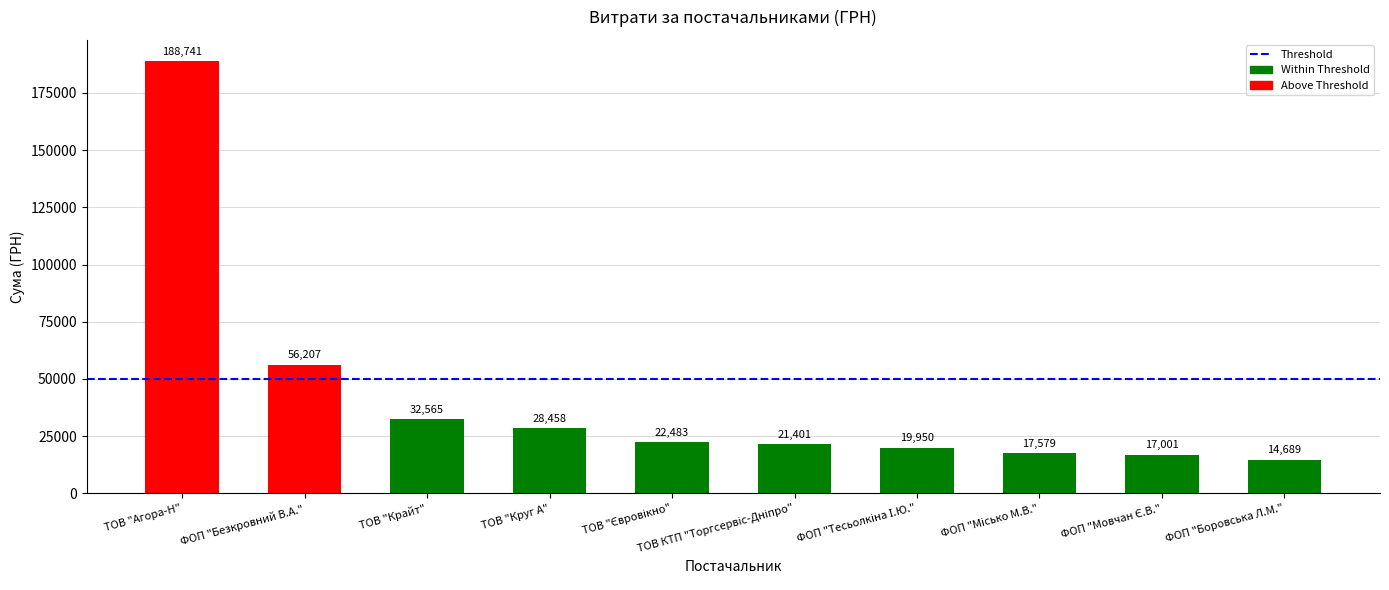

Which label corresponds to the largest value in the chart?

ТОВ "Агора-Н"